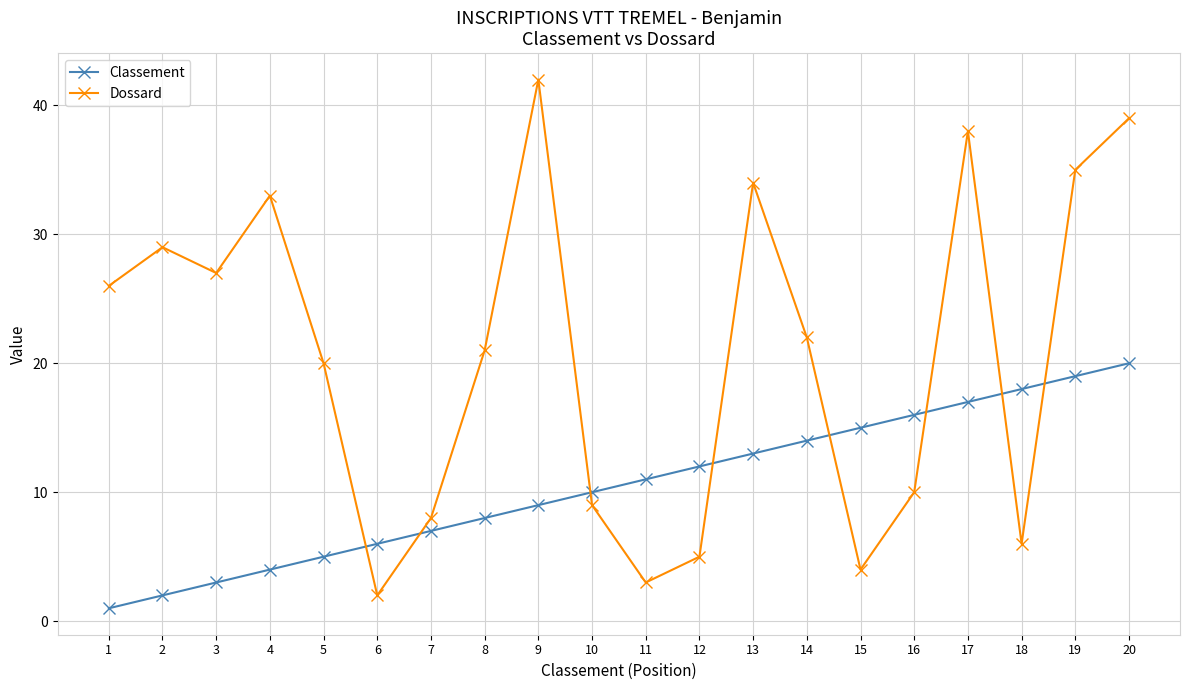

Reading left to right, what are all the values shown in this chart?

Classement: 1=1	2=2	3=3	4=4	5=5	6=6	7=7	8=8	9=9	10=10	11=11	12=12	13=13	14=14	15=15	16=16	17=17	18=18	19=19	20=20
Dossard: 1=26	2=29	3=27	4=33	5=20	6=2	7=8	8=21	9=42	10=9	11=3	12=5	13=34	14=22	15=4	16=10	17=38	18=6	19=35	20=39